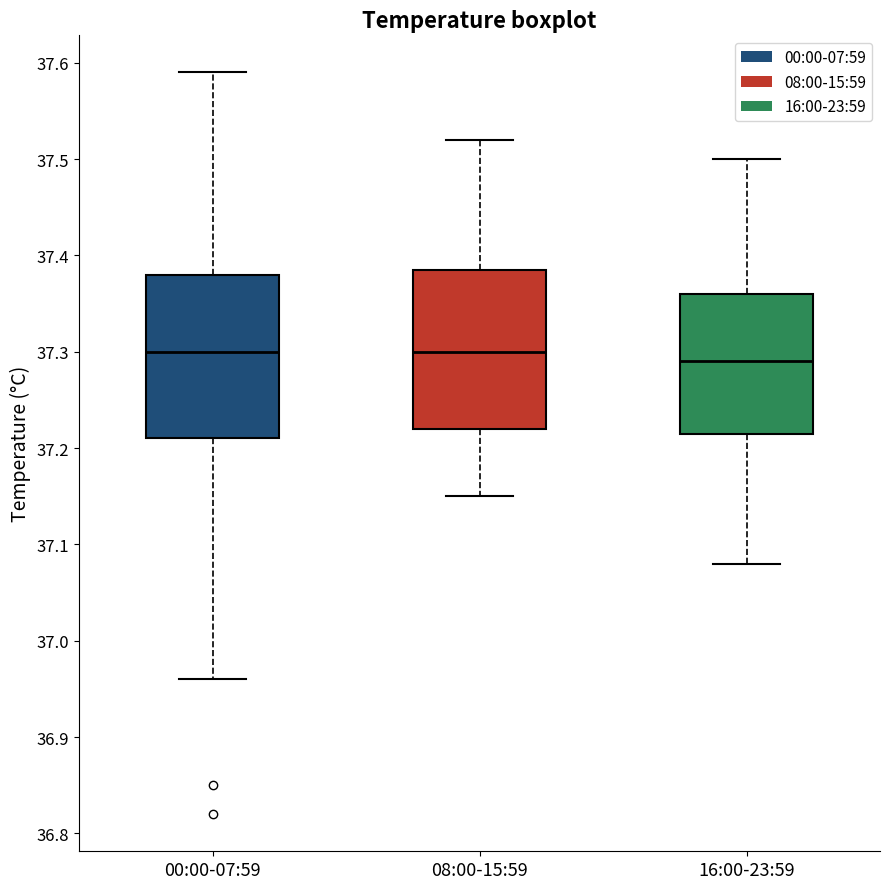

Where does the lower whisker of the box for 16:00-23:59 end on the y-axis? The values are not printed on the chart, so give them approximately, as read against the axis.

37.08